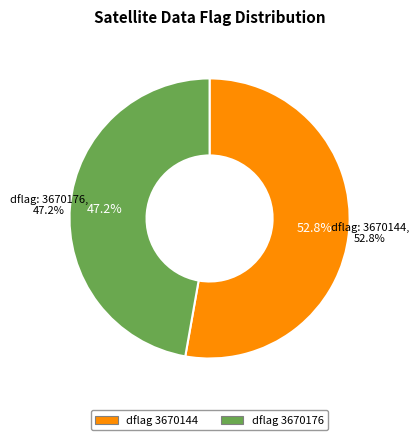

How many slices are in this pie chart?

2